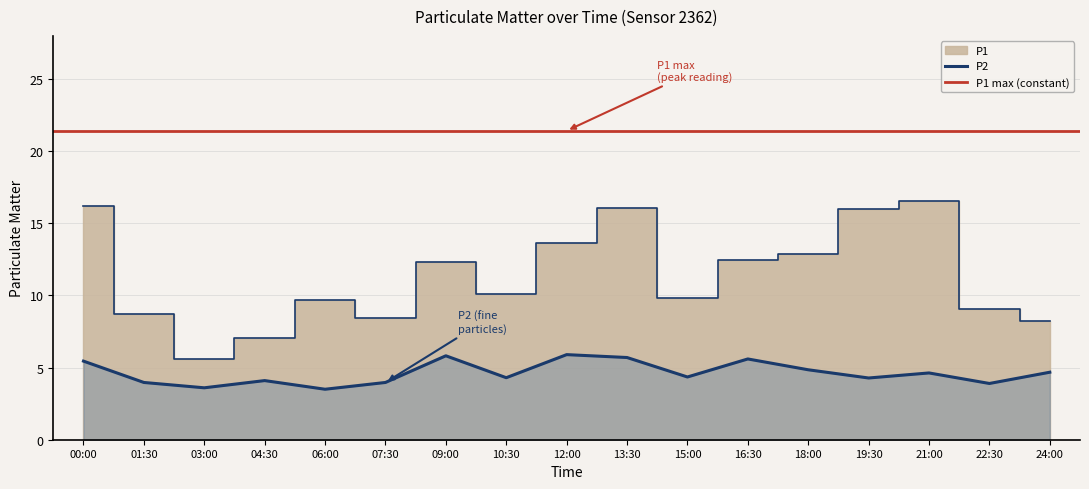

Where is the first local minimum for P1?

03:00